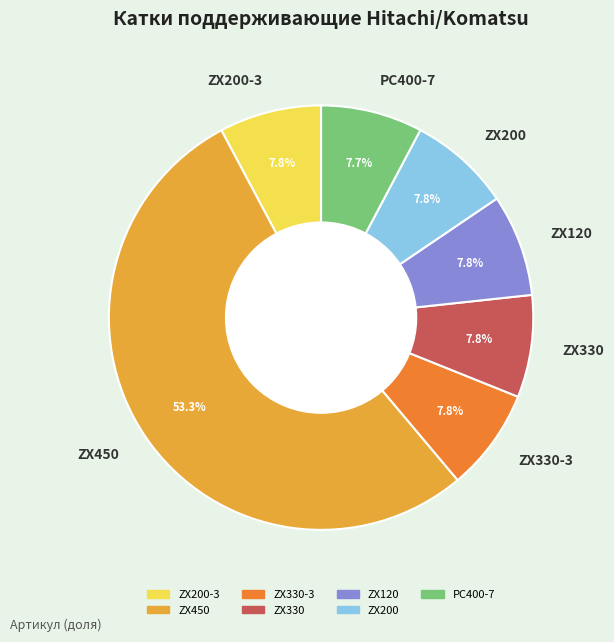

Which category accounts for the majority?

ZX450